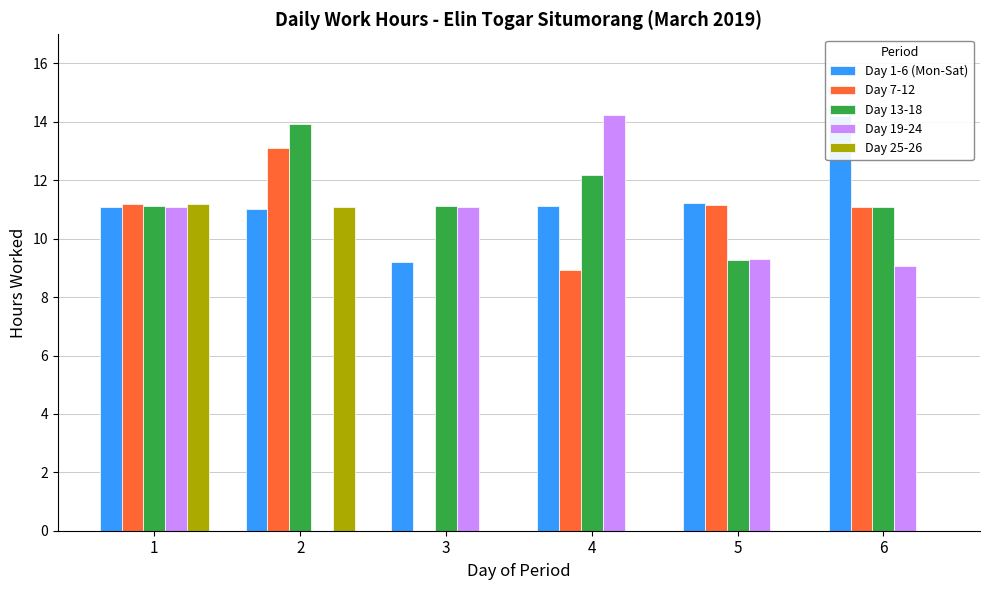

What are all the series names shown in the legend?

Day 1-6 (Mon-Sat), Day 7-12, Day 13-18, Day 19-24, Day 25-26